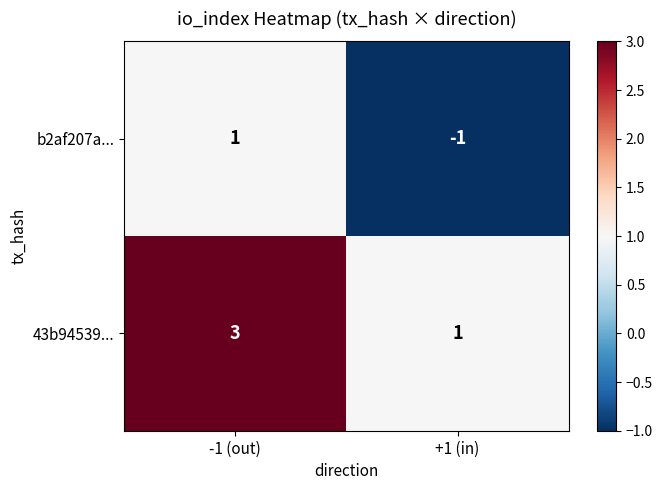

What is the total value across all series at -1 (out)?

4